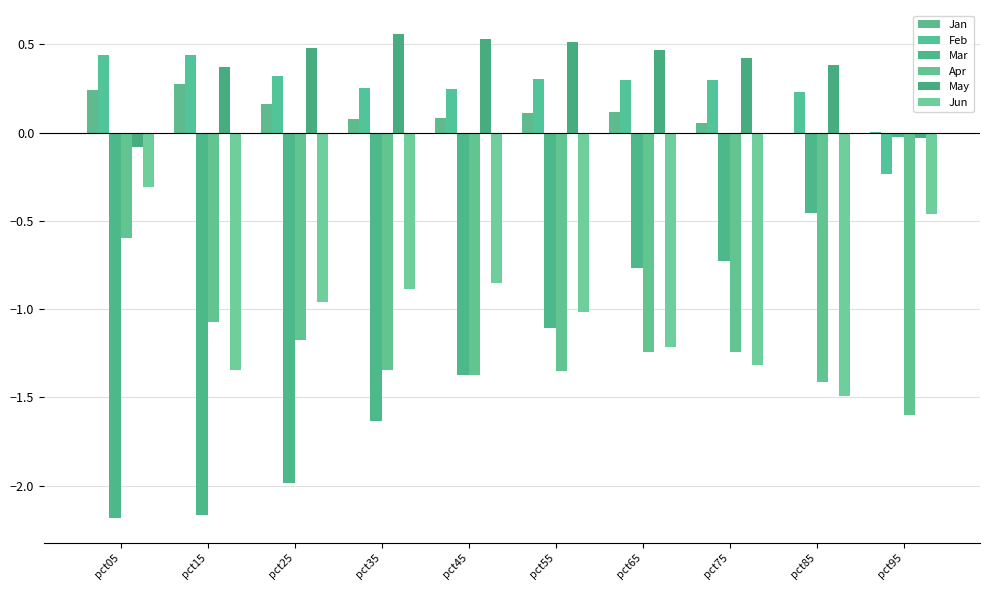

List the series in order of their peak value, lowest first.

Apr, Jun, Mar, Jan, Feb, May